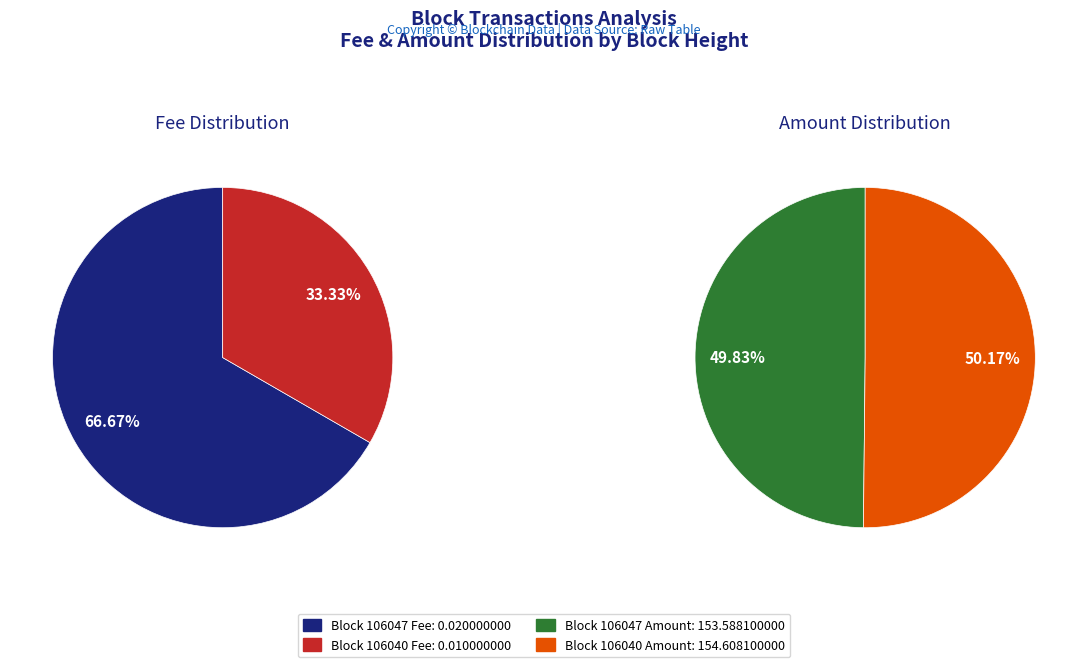

To the nearest percent, what portion does 106040 represent?

50%